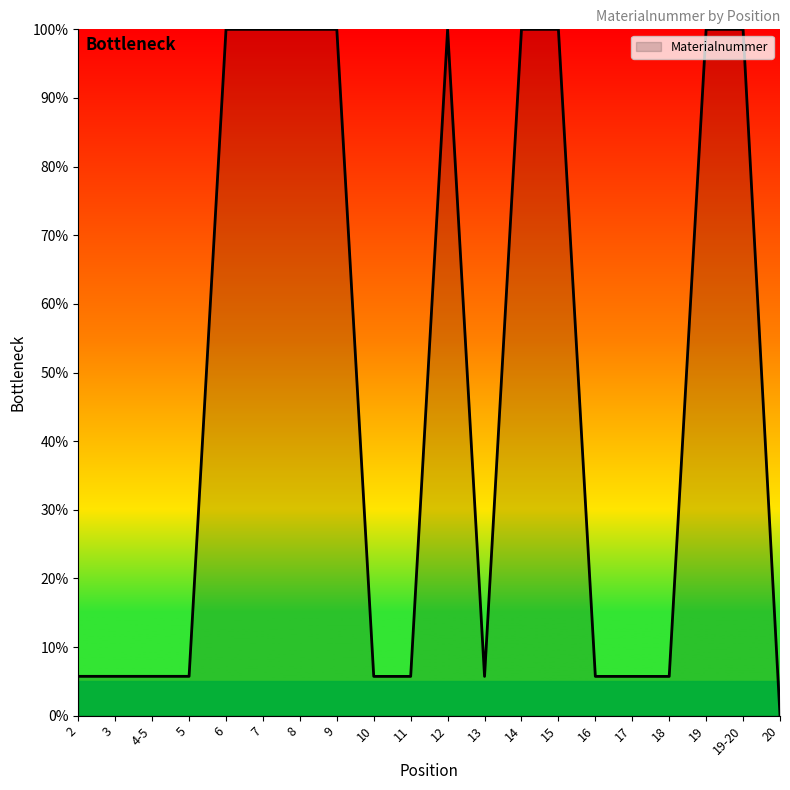

True or false: the data has more than 2 interior local peaks.

True